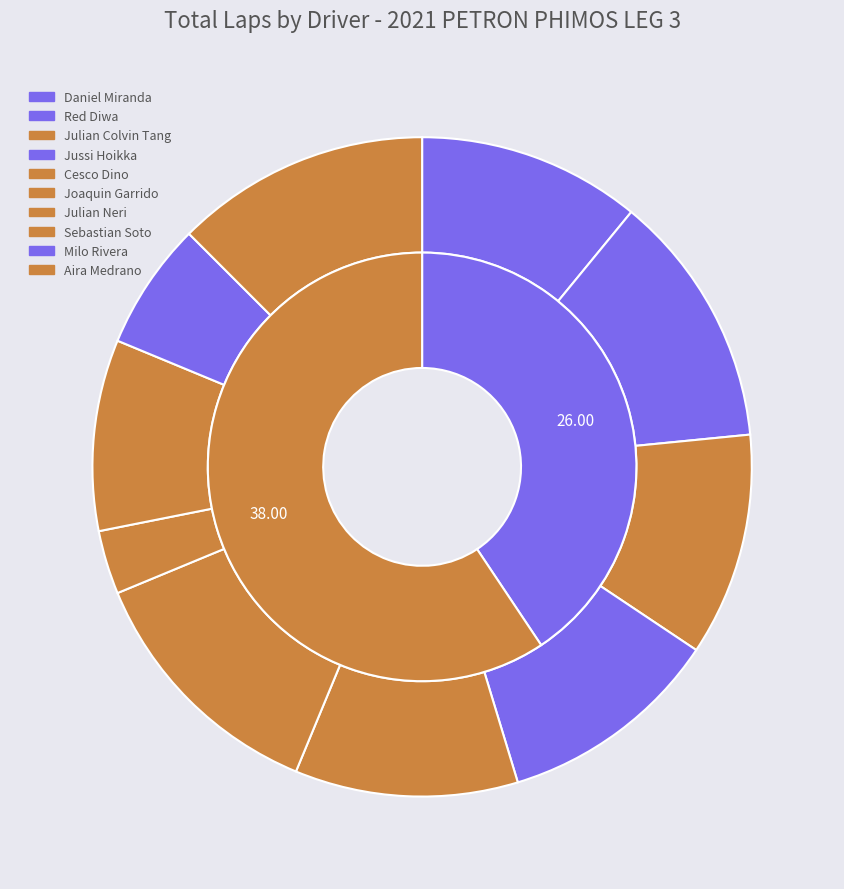

To the nearest percent, what is the average slice percentage?

10%